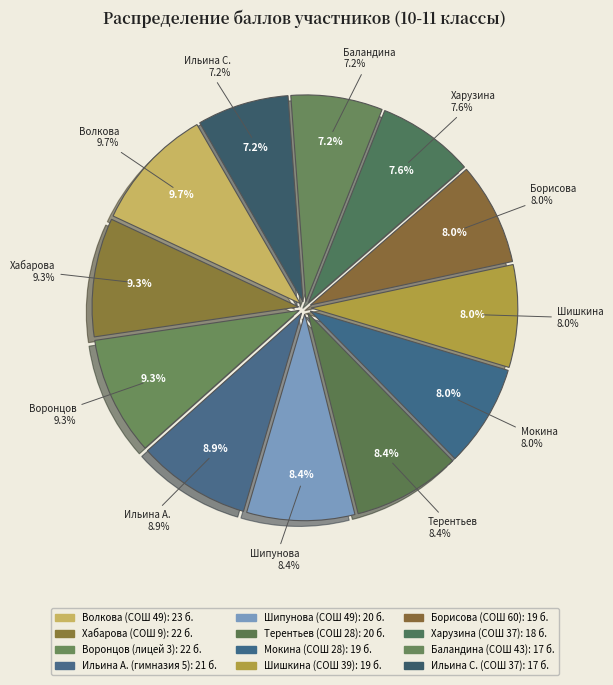

Rank the categories by value from lowest to highest.

СОШ 43, СОШ 37, СОШ 37, СОШ 28, СОШ 39, СОШ 60, СОШ 49, СОШ 28, гимназия 5, СОШ 9, лицей 3, СОШ 49